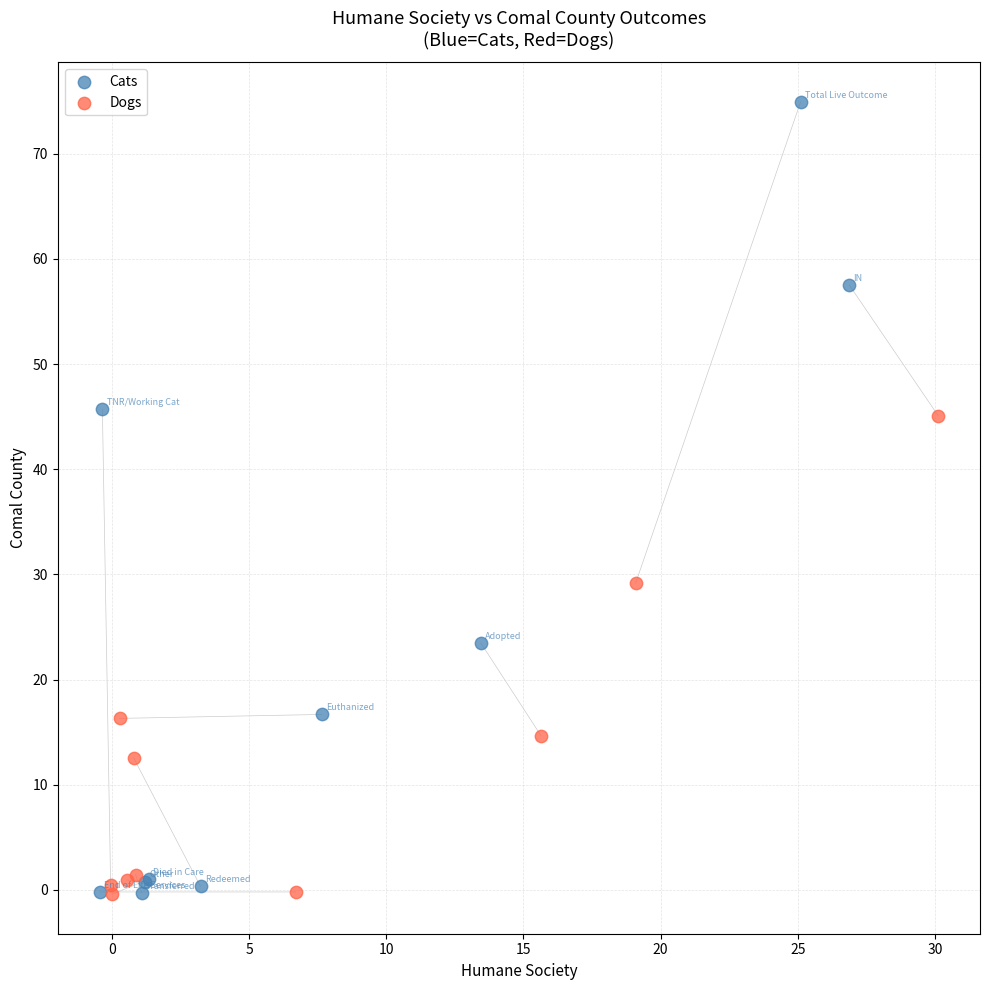

Which series has the largest Y range (max minus min)?

Cats